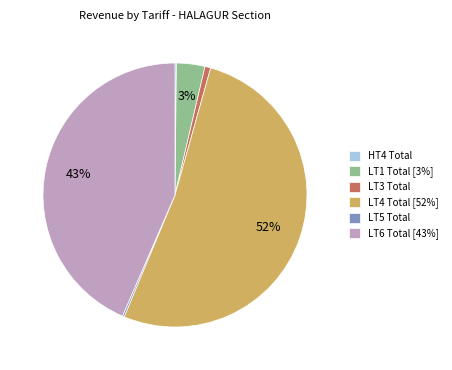

Which category has the biggest portion of the pie?

LT4 Total [52%]